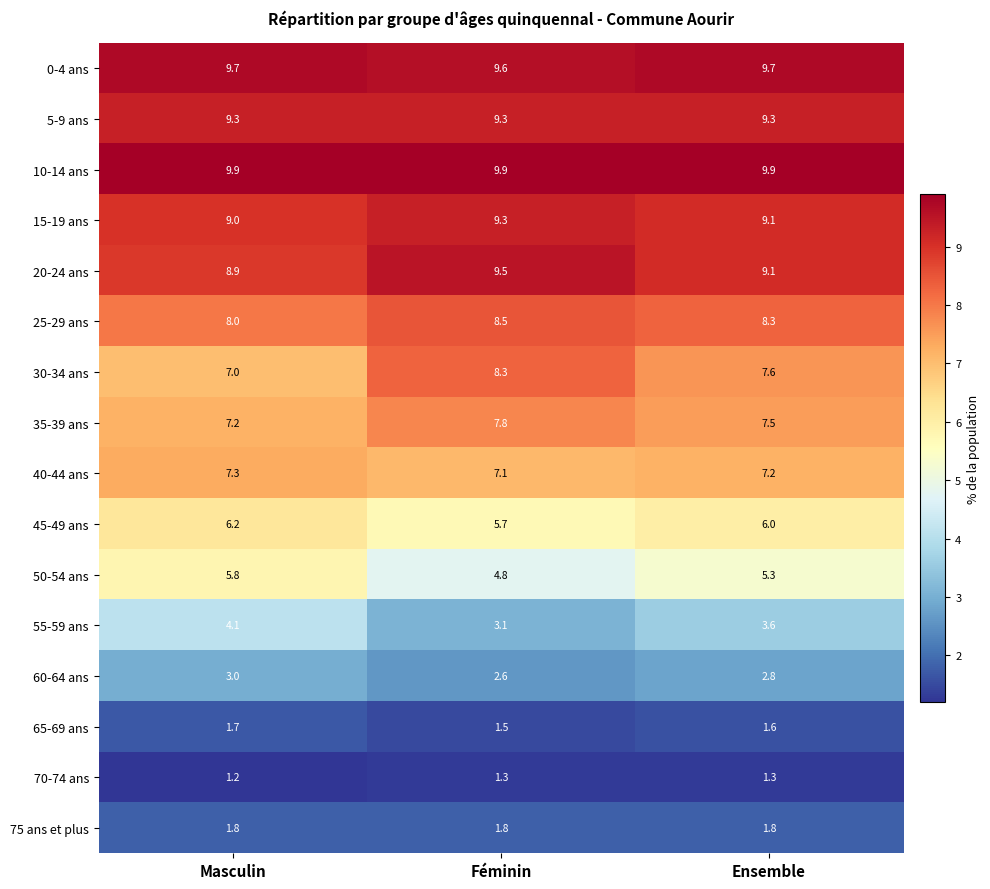

What is the sum of the 20-24 ans values at Masculin and Féminin?

18.4